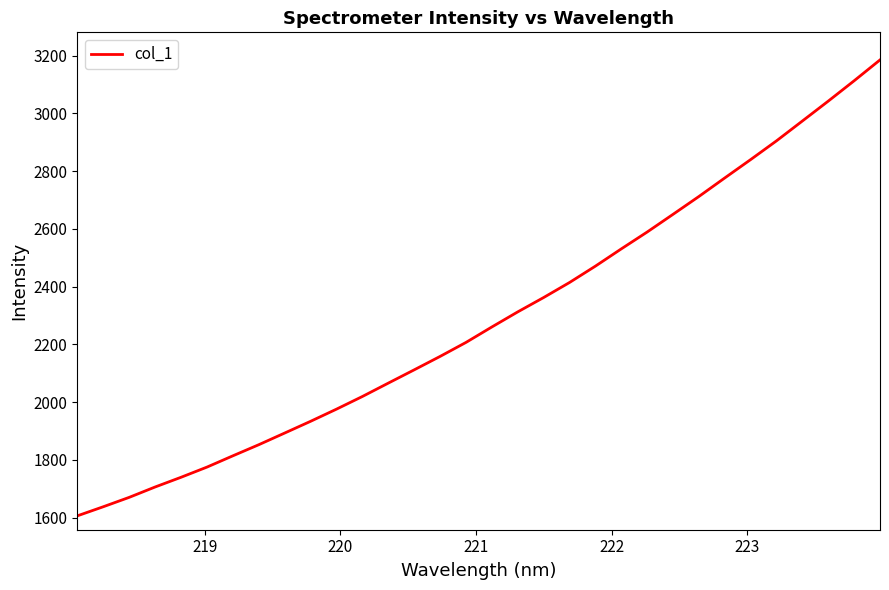

How many distinct data groups are displayed?

1